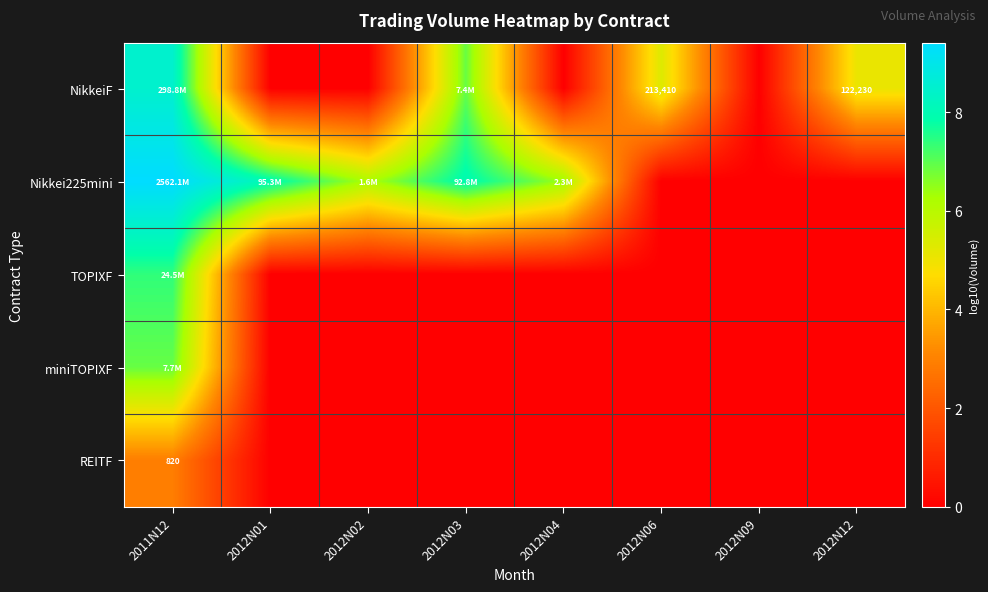

What is the difference between the REITF values at 2011N12 and 2012N09?

2.9